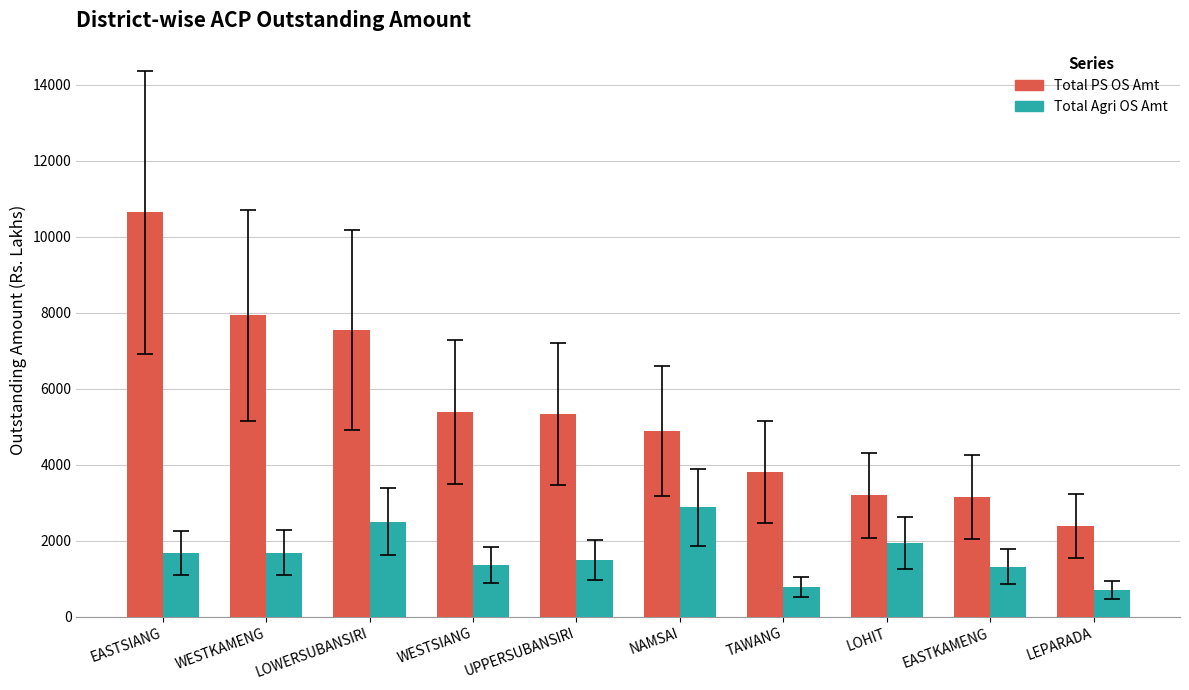

What is the spread (max minus min) of values at EASTKAMENG?

1842.4